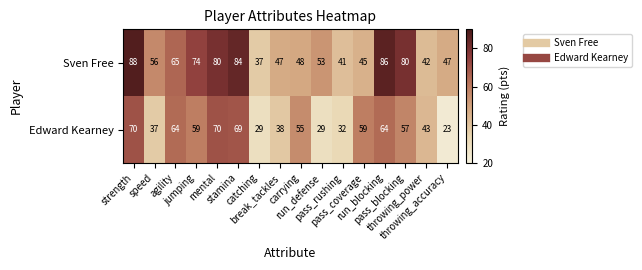

Rank the series by their maximum value, from lowest to highest.

Edward Kearney, Sven Free